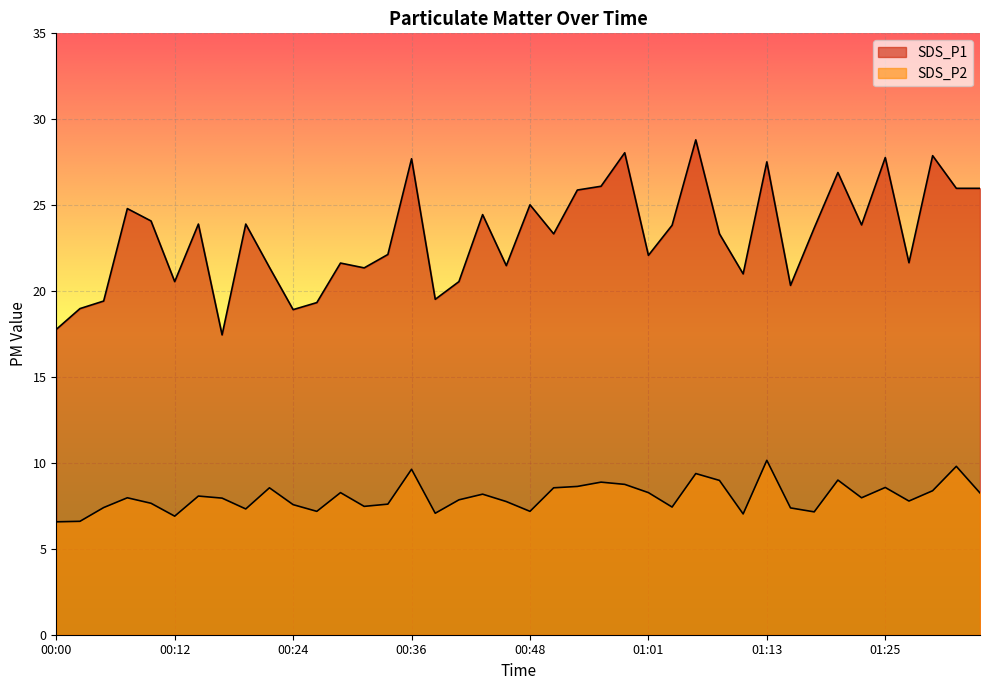

True or false: SDS_P2 and SDS_P1 cross at least once.

False